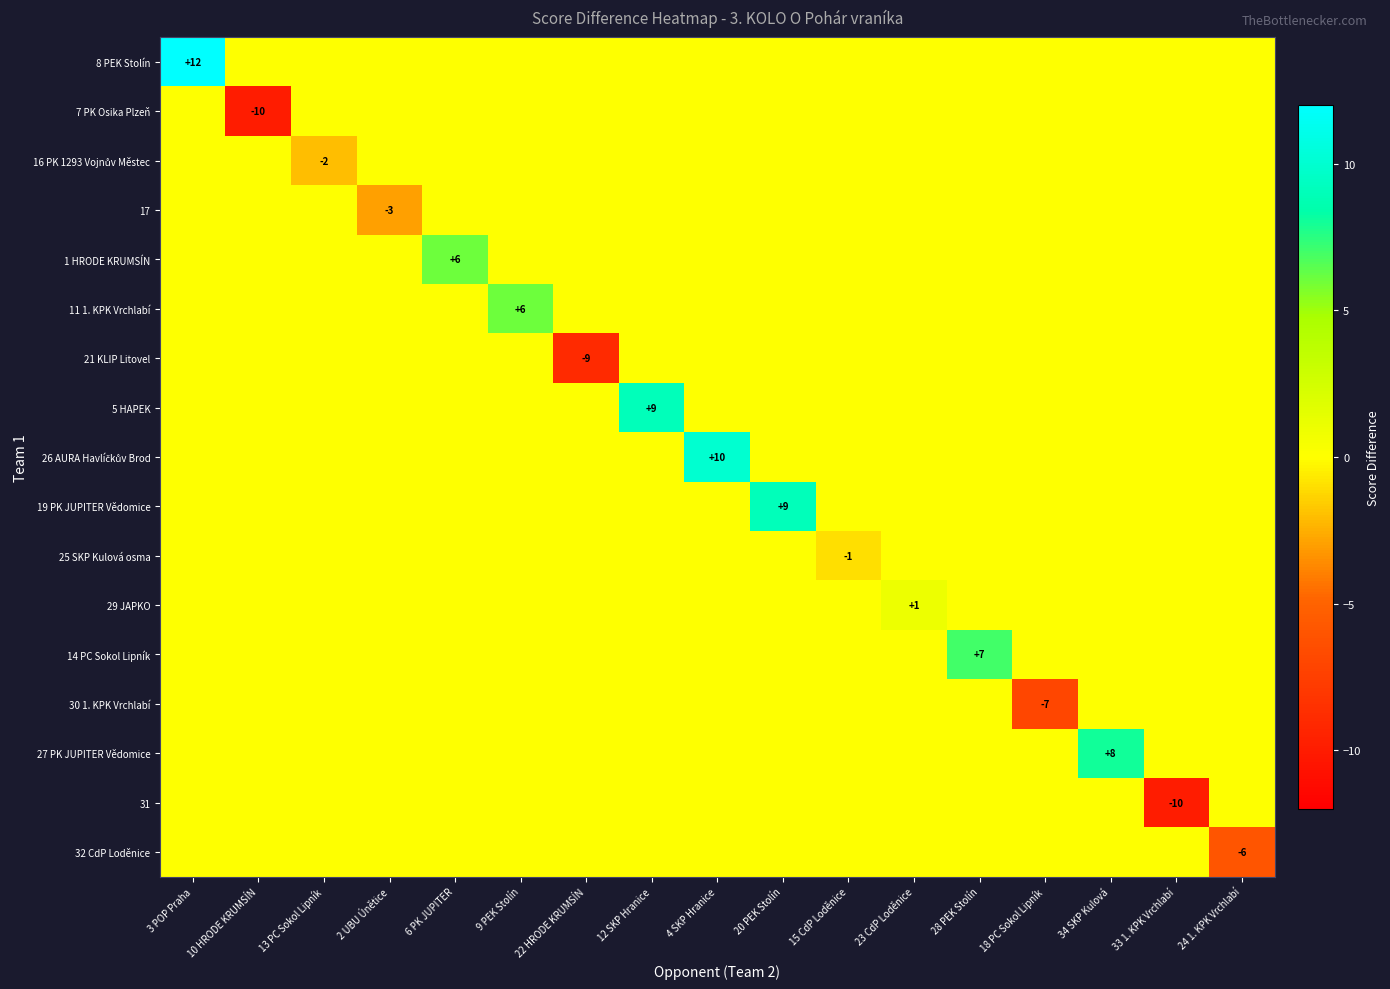

List the series in order of their peak value, highest first.

8 PEK Stolín, 26 AURA Havlíčkův Brod, 5 HAPEK, 19 PK JUPITER Vědomice, 27 PK JUPITER Vědomice, 14 PC Sokol Lipník, 1 HRODE KRUMSÍN, 11 1. KPK Vrchlabí, 29 JAPKO, 7 PK Osika Plzeň, 16 PK 1293 Vojnův Městec, 17, 21 KLIP Litovel, 25 SKP Kulová osma, 30 1. KPK Vrchlabí, 31, 32 CdP Loděnice